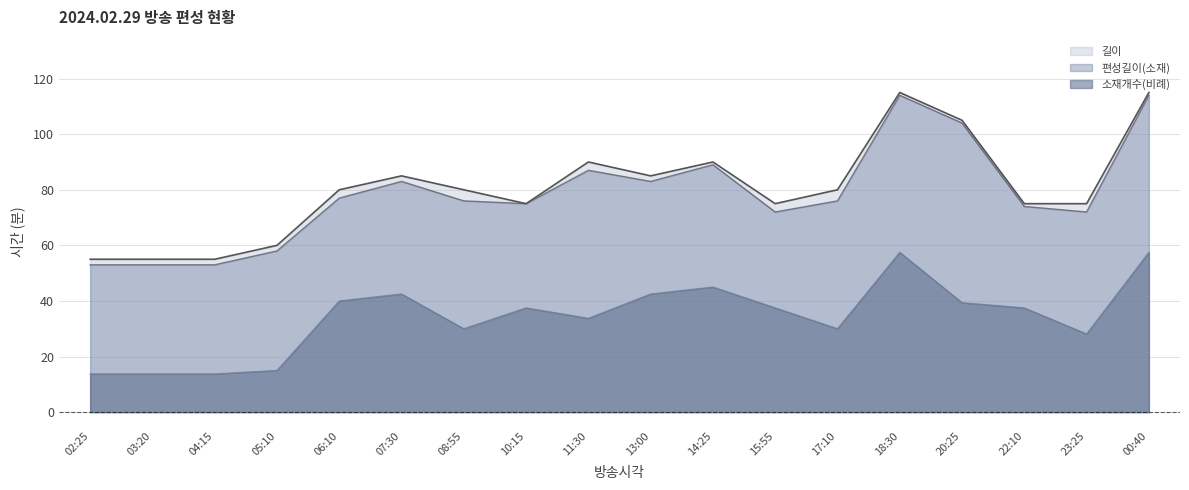

How many data points in 길이 are less than 80?

8